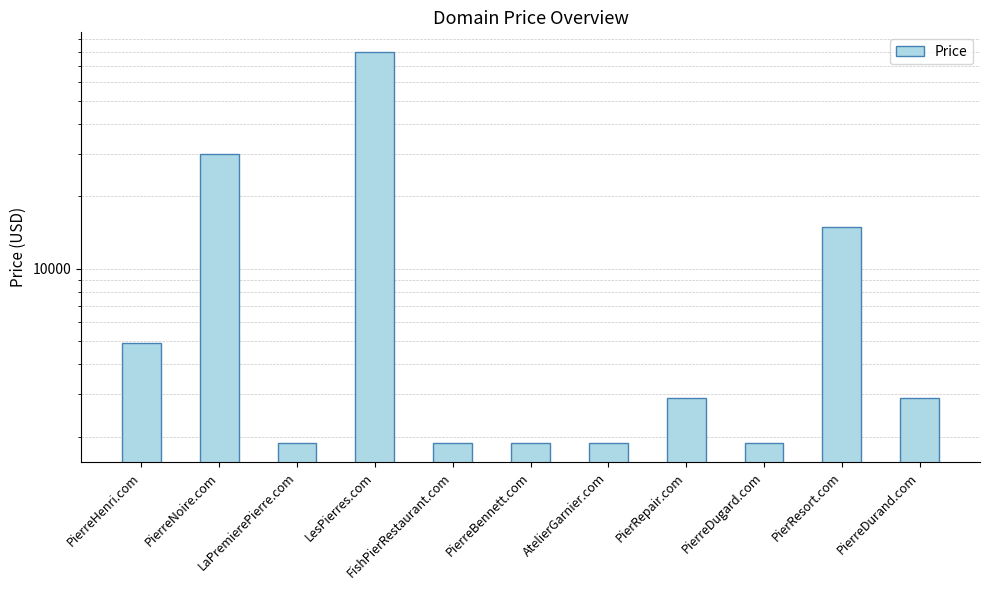

List the labels in order of value, largest first.

LesPierres.com, PierreNoire.com, PierResort.com, PierreHenri.com, PierRepair.com, PierreDurand.com, LaPremierePierre.com, FishPierRestaurant.com, PierreBennett.com, AtelierGarnier.com, PierreDugard.com